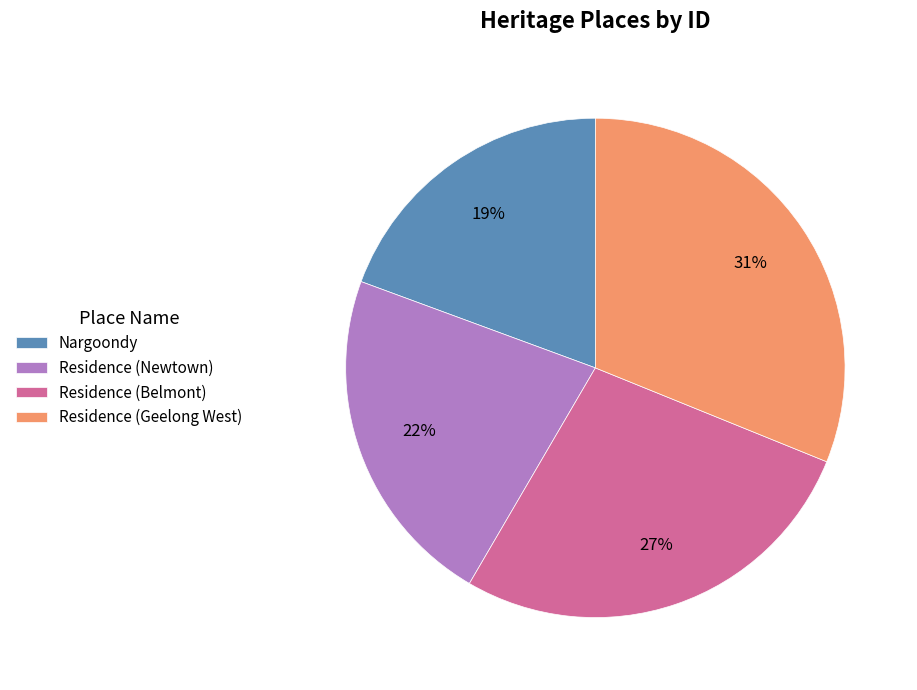

Does Residence (Geelong West) represent more than half of the total?

No